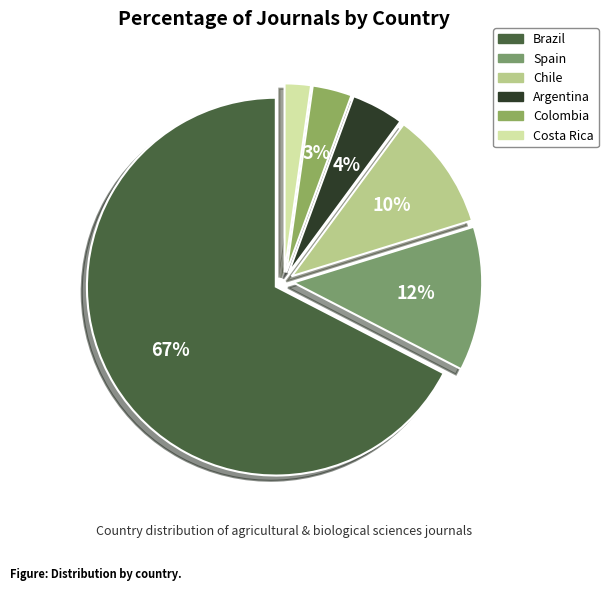

True or false: Costa Rica accounts for 14% of the total.

False